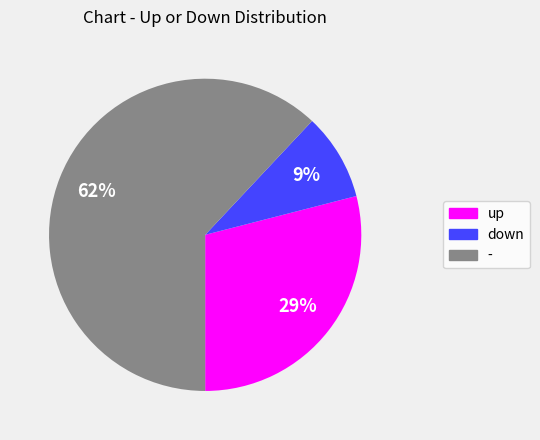

To the nearest percent, what portion does - represent?

62%